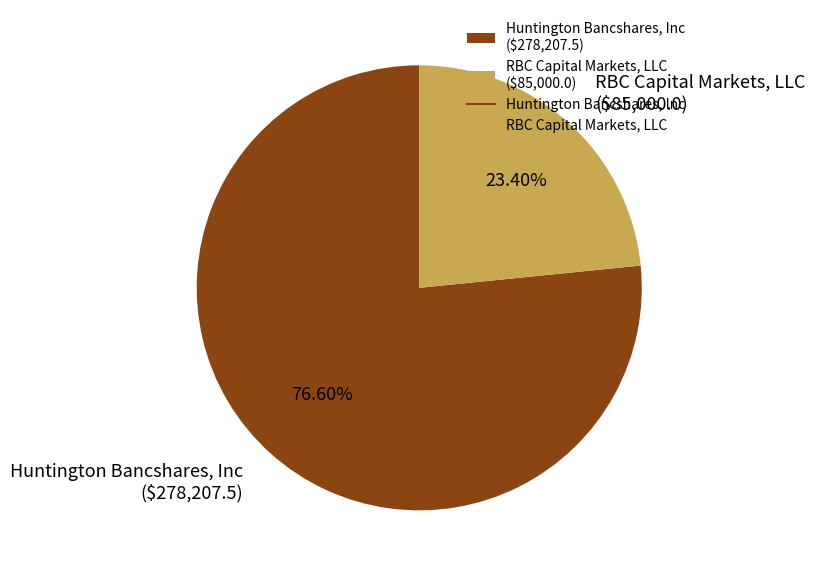

Is it true that RBC Capital Markets, LLC is 23% of the pie?

True